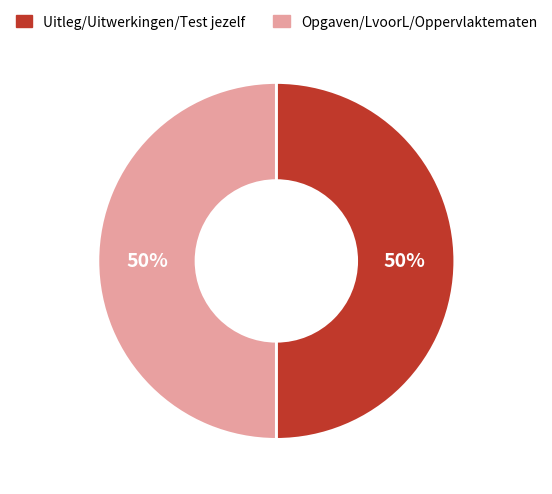

To the nearest percent, what is the average slice percentage?

50%